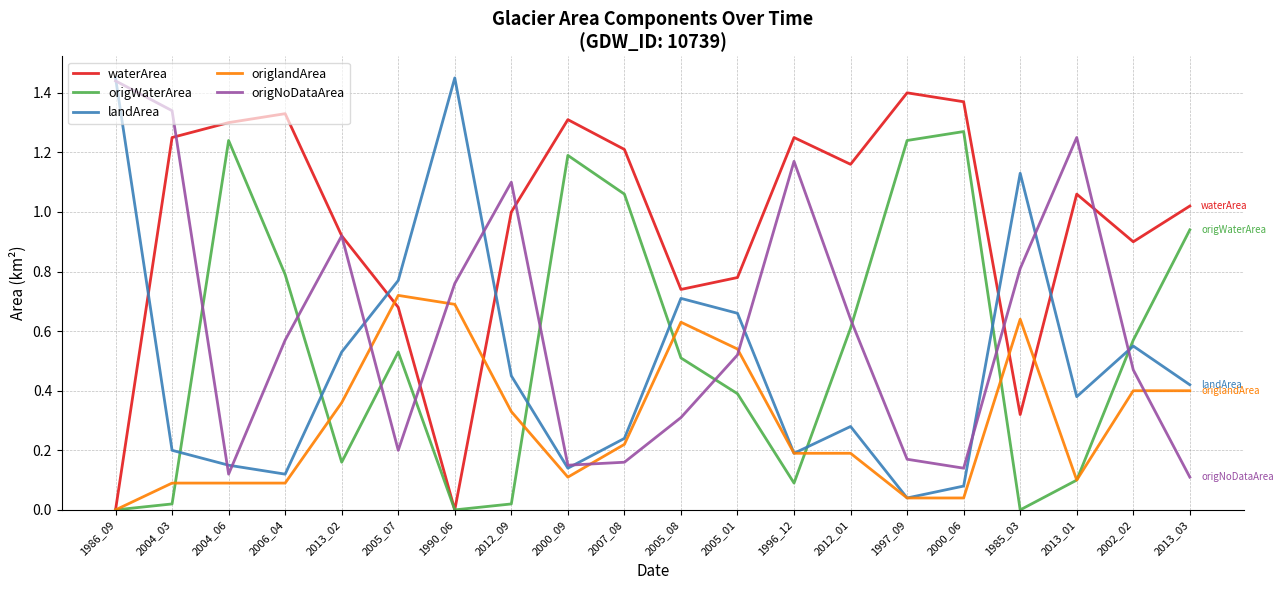

Which category has the lowest value in the origlandArea series?

1986_09